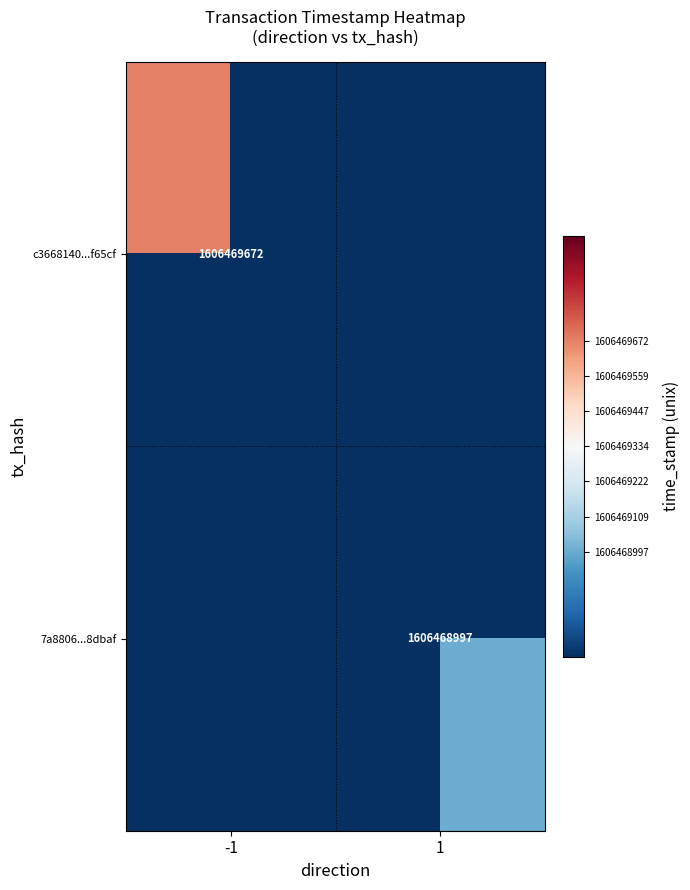

Which category has the lowest value across all series?

1